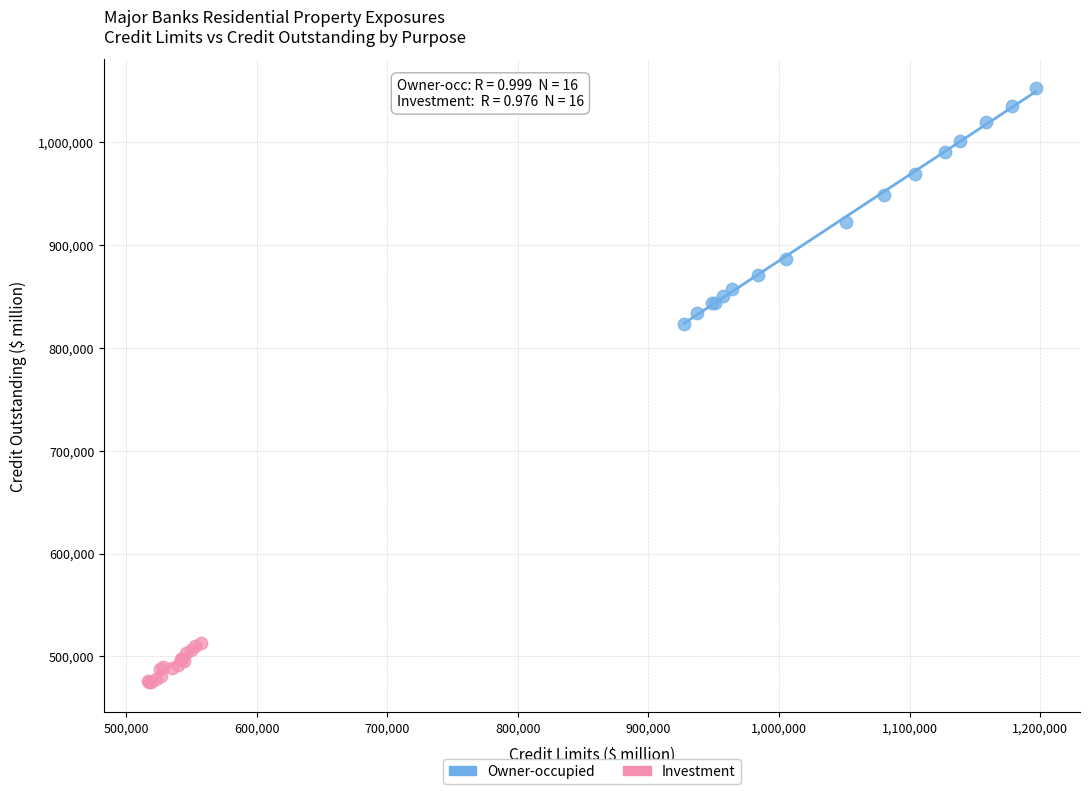

Which series has the widest spread of Y values?

Owner-occupied